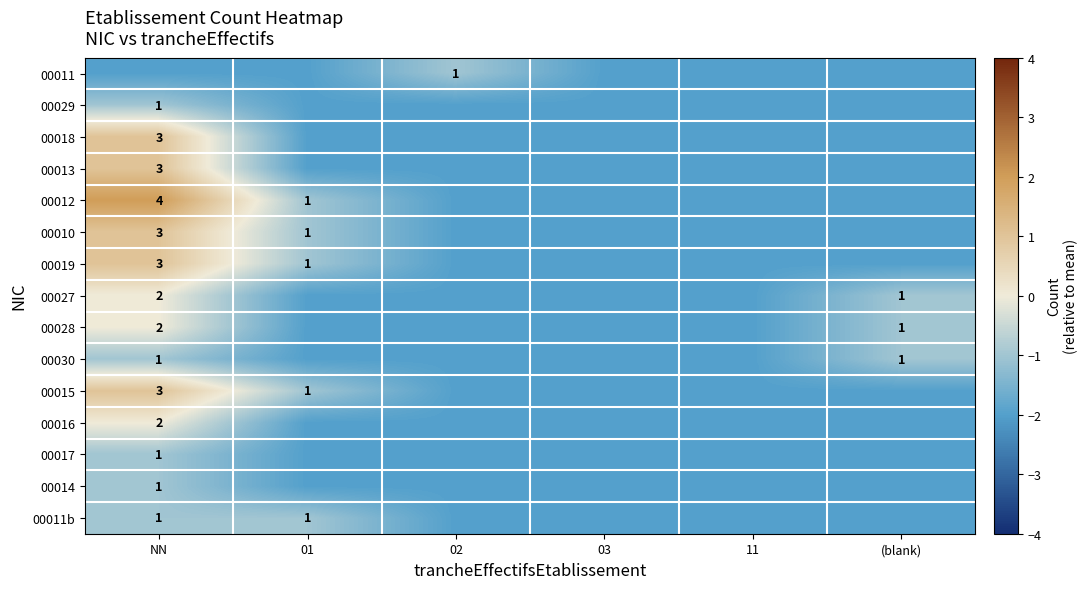

At how many categories does at least one series exceed 1?

1